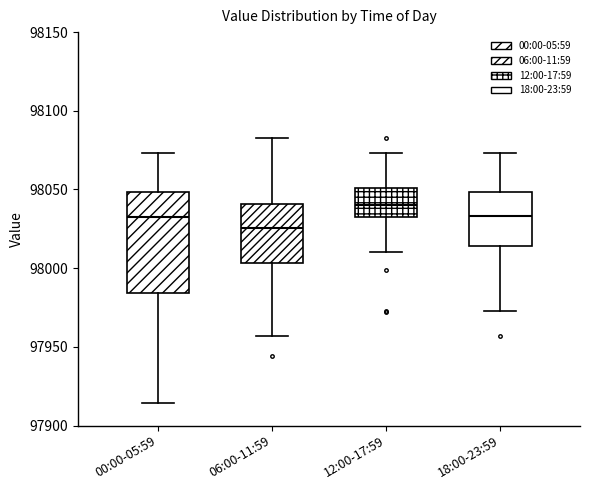

Reading left to right, transcribe this box plot: for each box, give where its median line is, the range the box spans, and where its two whiskers end, as read against the y-axis. The values are not printed on the chart, so give them approximately, as read against the axis.

00:00-05:59: median 98035, box 97985 to 98050, whiskers 97915 to 98075
06:00-11:59: median 98025, box 98005 to 98040, whiskers 97955 to 98085
12:00-17:59: median 98040, box 98030 to 98050, whiskers 98010 to 98075
18:00-23:59: median 98035, box 98015 to 98050, whiskers 97975 to 98075